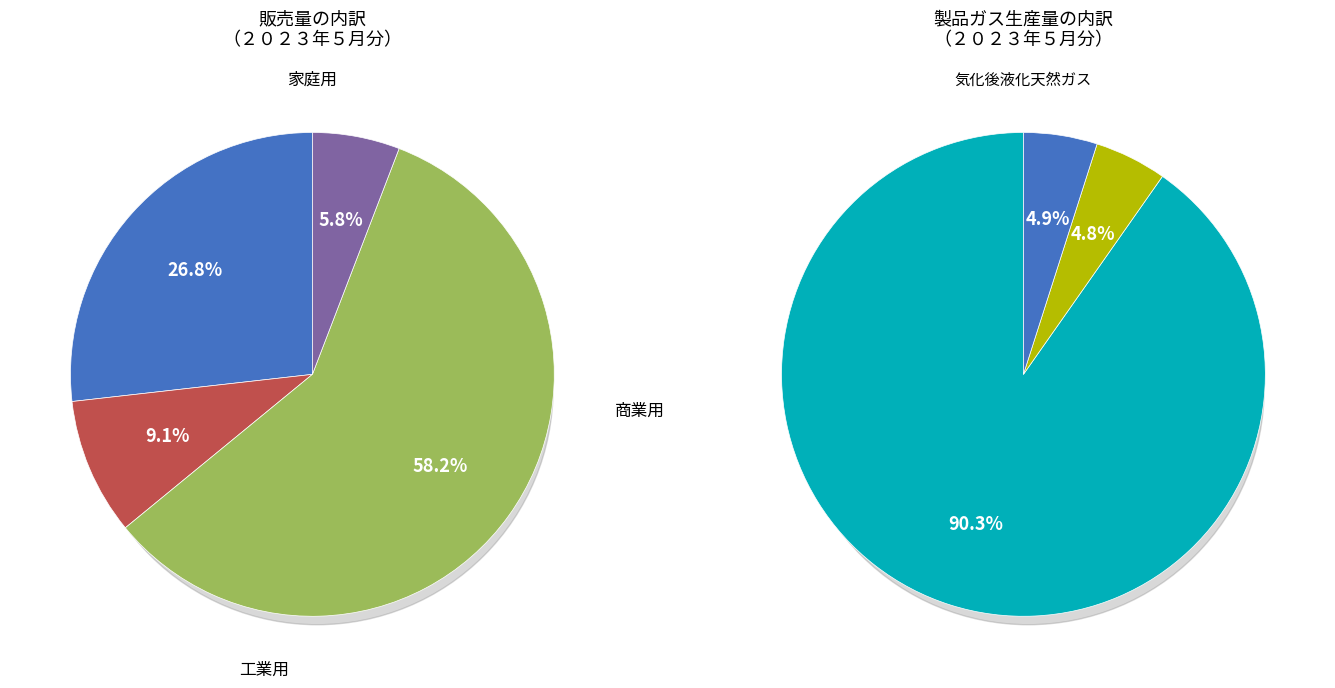

What is the smallest slice in the pie chart?

その他用